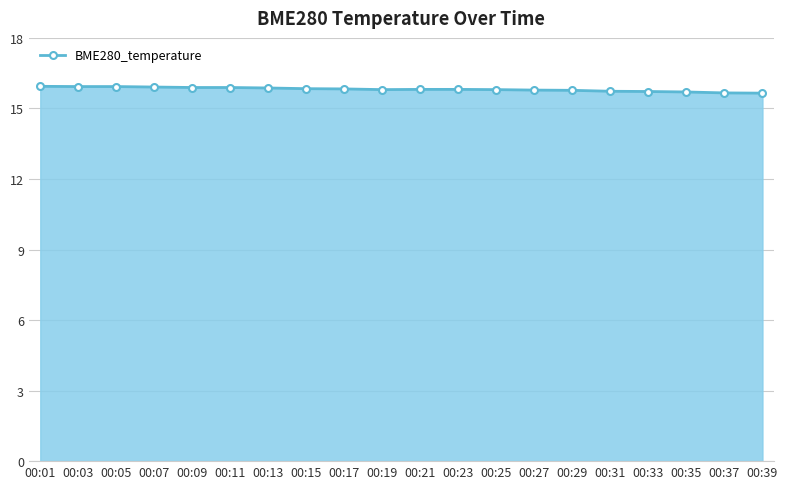

What is the sum of the values at 00:33 and 00:21?

31.5